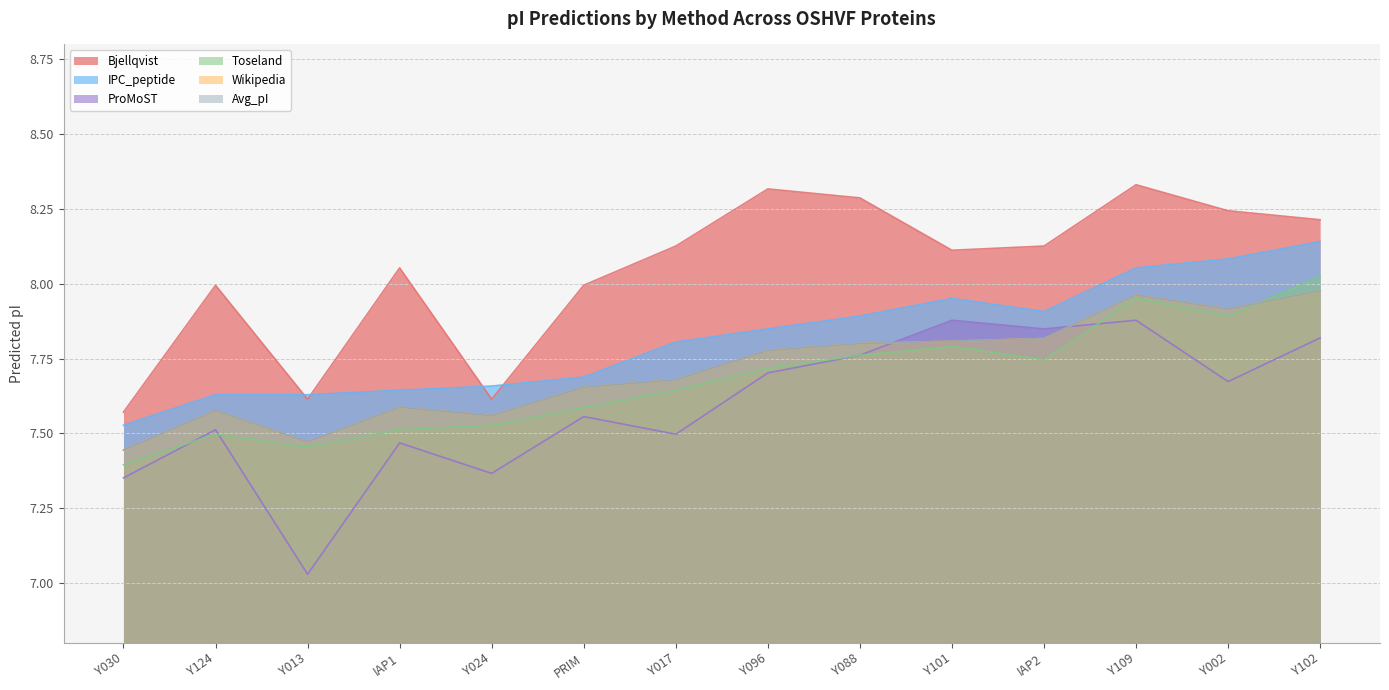

Reading left to right, list all the values displayed in this chart.

Bjellqvist: Y030=7.6	Y124=8.0	Y013=7.6	IAP1=8.1	Y024=7.6	PRIM=8.0	Y017=8.1	Y096=8.3	Y088=8.3	Y101=8.1	IAP2=8.1	Y109=8.3	Y002=8.2	Y102=8.2
IPC_peptide: Y030=7.5	Y124=7.6	Y013=7.6	IAP1=7.6	Y024=7.7	PRIM=7.7	Y017=7.8	Y096=7.8	Y088=7.9	Y101=8.0	IAP2=7.9	Y109=8.1	Y002=8.1	Y102=8.1
ProMoST: Y030=7.4	Y124=7.5	Y013=7.0	IAP1=7.5	Y024=7.4	PRIM=7.6	Y017=7.5	Y096=7.7	Y088=7.8	Y101=7.9	IAP2=7.8	Y109=7.9	Y002=7.7	Y102=7.8
Toseland: Y030=7.4	Y124=7.5	Y013=7.5	IAP1=7.5	Y024=7.5	PRIM=7.6	Y017=7.6	Y096=7.7	Y088=7.8	Y101=7.8	IAP2=7.7	Y109=8.0	Y002=7.9	Y102=8.0
Wikipedia: Y030=7.4	Y124=7.6	Y013=7.5	IAP1=7.6	Y024=7.6	PRIM=7.7	Y017=7.7	Y096=7.8	Y088=7.8	Y101=7.8	IAP2=7.8	Y109=8.0	Y002=7.9	Y102=8.0
Avg_pI: Y030=7.4	Y124=7.6	Y013=7.5	IAP1=7.6	Y024=7.6	PRIM=7.7	Y017=7.7	Y096=7.8	Y088=7.8	Y101=7.8	IAP2=7.8	Y109=8.0	Y002=7.9	Y102=8.0